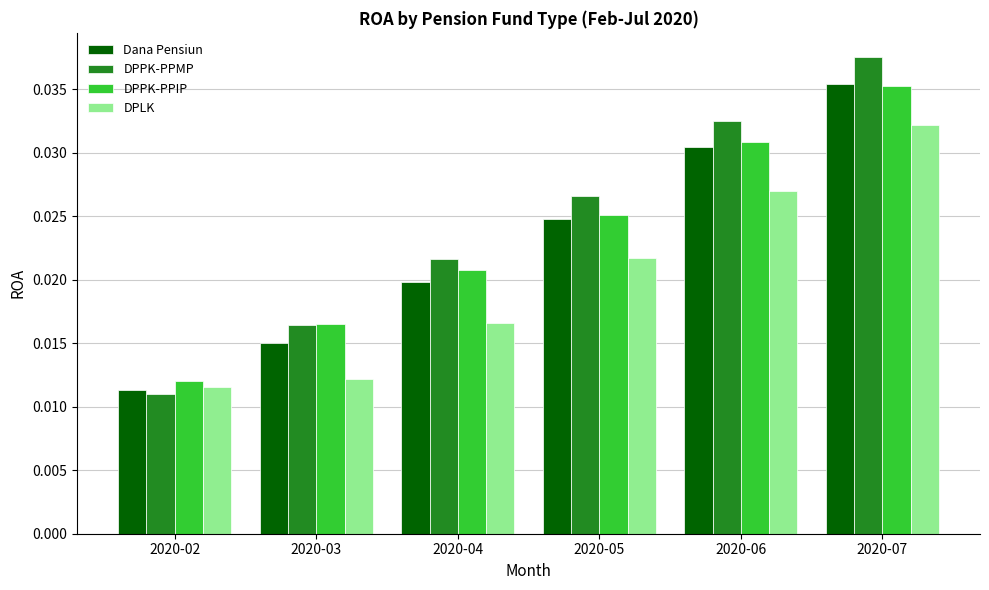

Which category has the lowest value in the DPPK-PPMP series?

2020-02